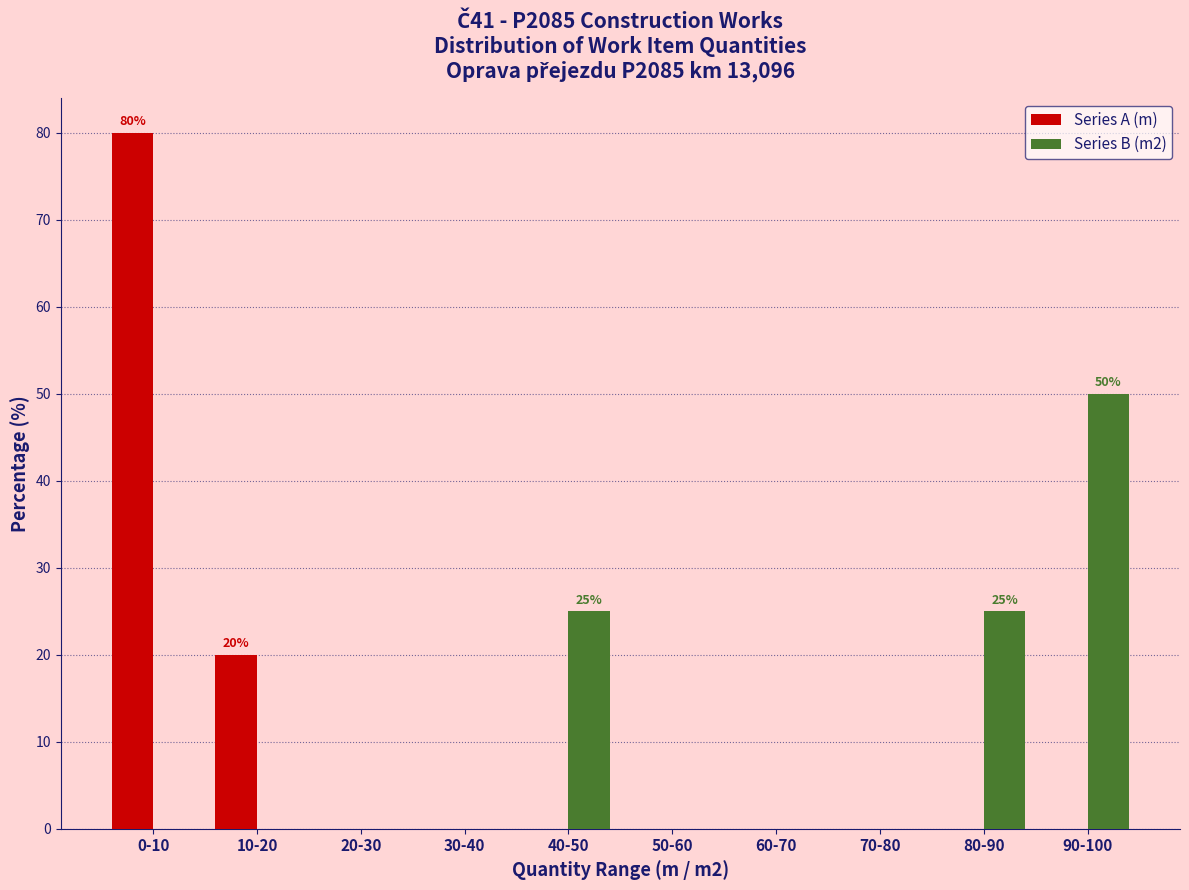

Reading left to right, extract all data points from this chart.

Series A (m): 0-10=80	10-20=20	20-30=0	30-40=0	40-50=0	50-60=0	60-70=0	70-80=0	80-90=0	90-100=0
Series B (m2): 0-10=0	10-20=0	20-30=0	30-40=0	40-50=25	50-60=0	60-70=0	70-80=0	80-90=25	90-100=50